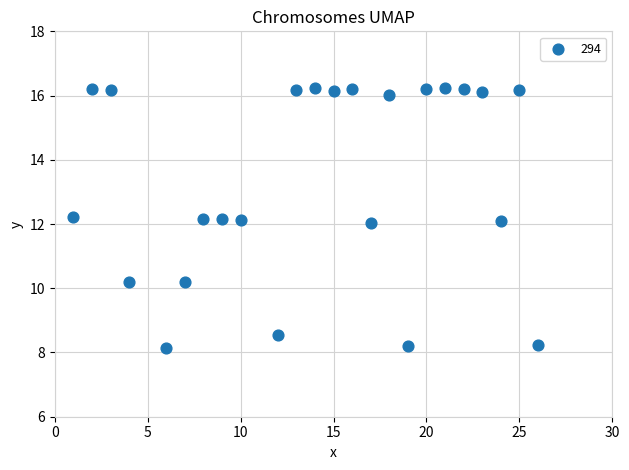

What is the range of X values (max minus min)?

25.0